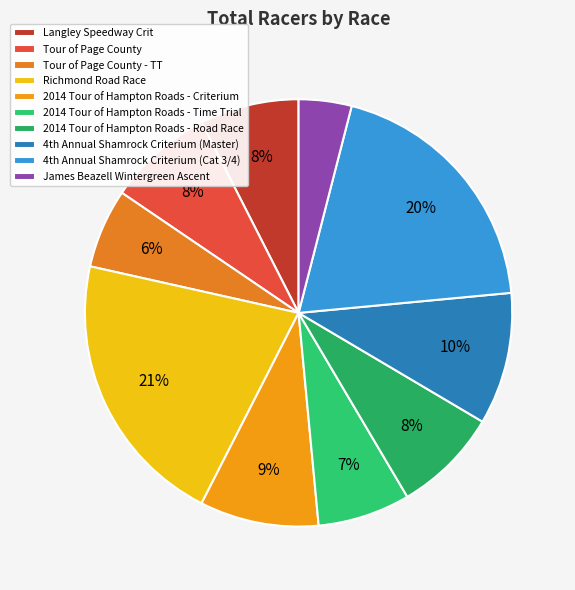

Which slice is the largest?

Richmond Road Race